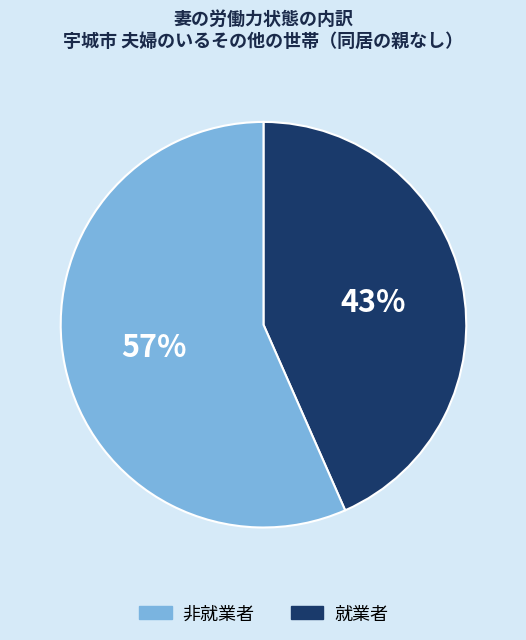

To the nearest percent, what is the average slice percentage?

50%